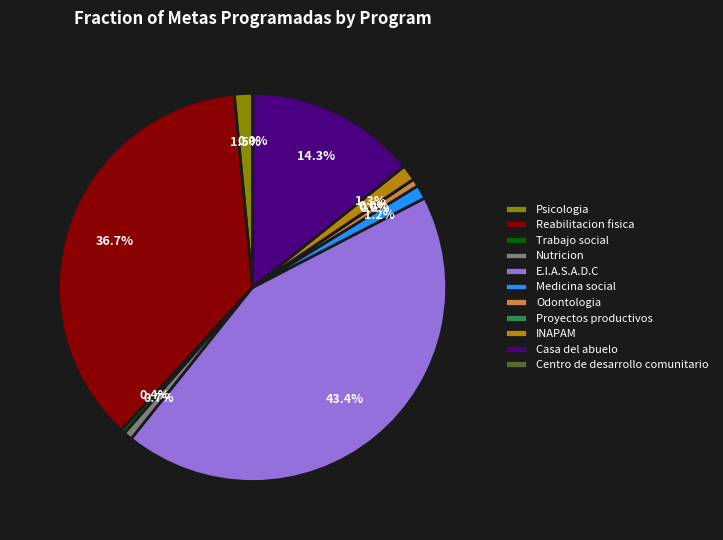

What is the ratio of the value at INAPAM to the value at Nutricion?

1.8